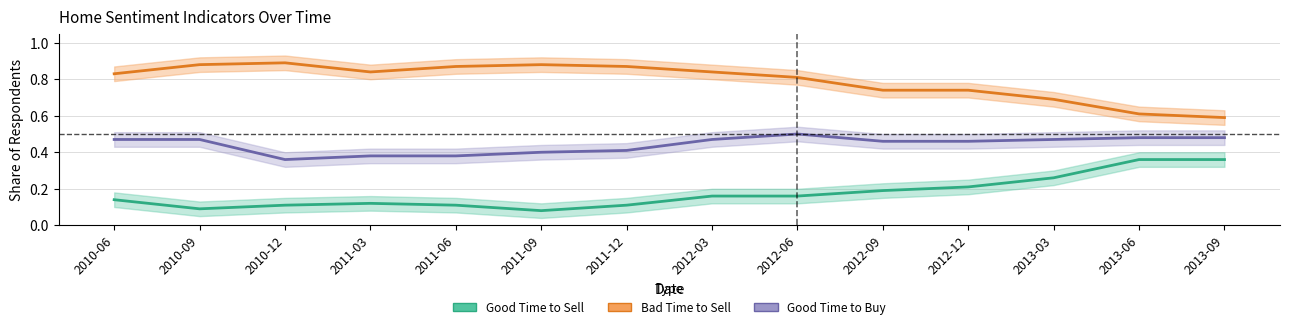

What is the value of the Bad Time to Sell point at the 1st from the left?

0.8